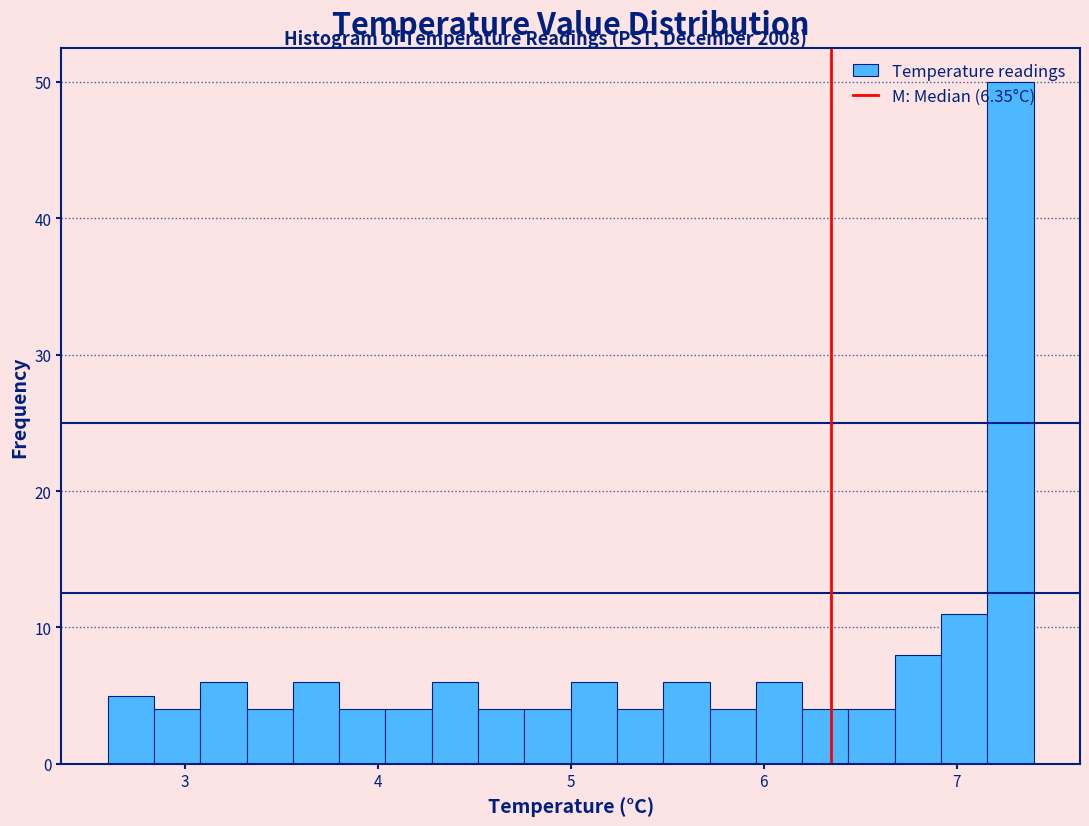

Around what value on the x-axis is the tallest bar? Give the approximate position of its centre, as read against the axis.

7.3